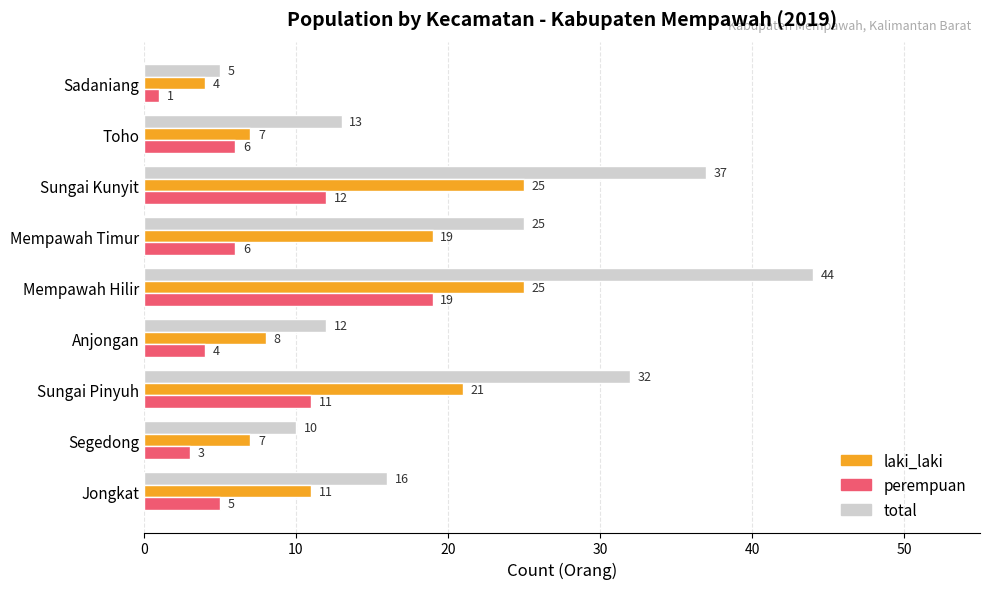

At which label is total closest to 24?

Mempawah Timur